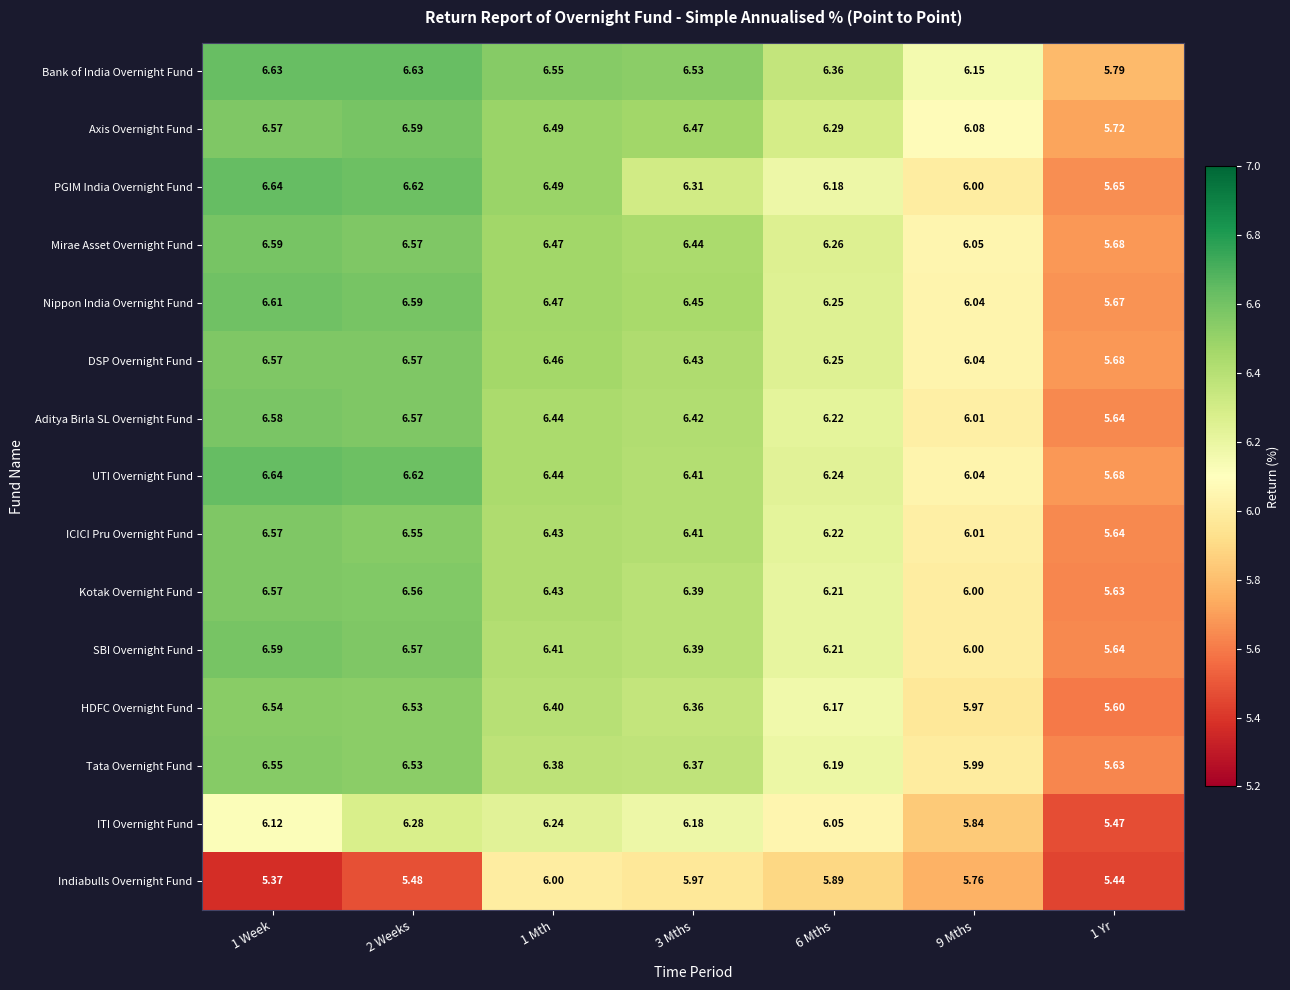

At how many categories does at least one series exceed 6?

6